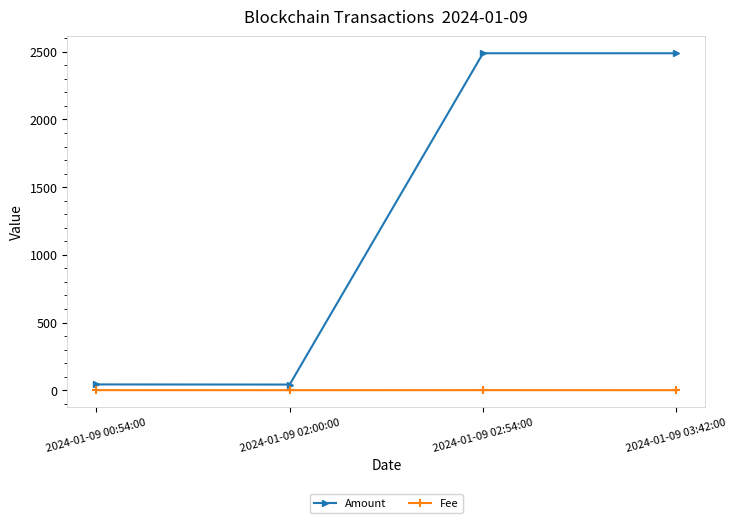

Does the chart display data point markers on the line(s)?

Yes